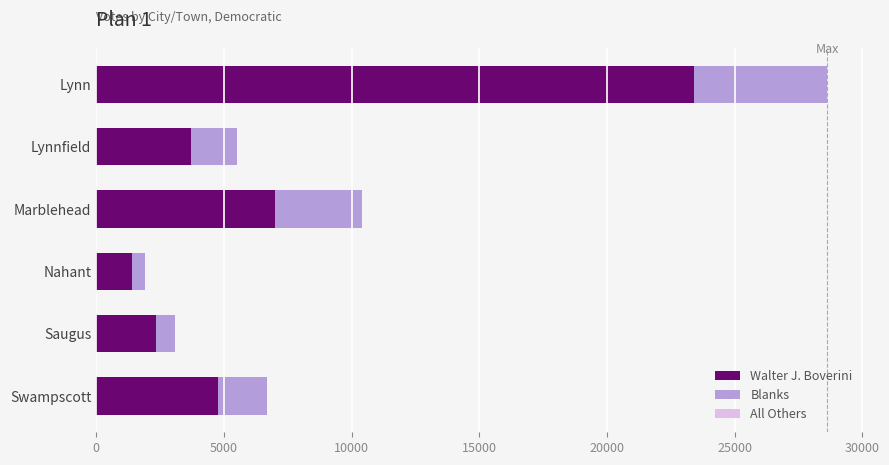

What is the maximum value for Walter J. Boverini?

23405